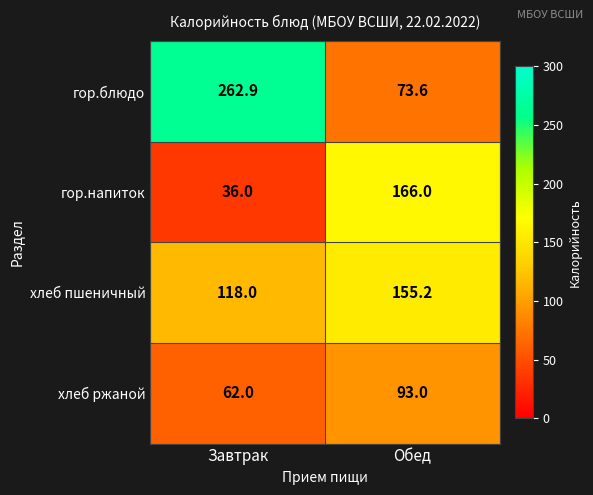

The хлеб ржаной series shows 156.6 at Обед. True or false?

False